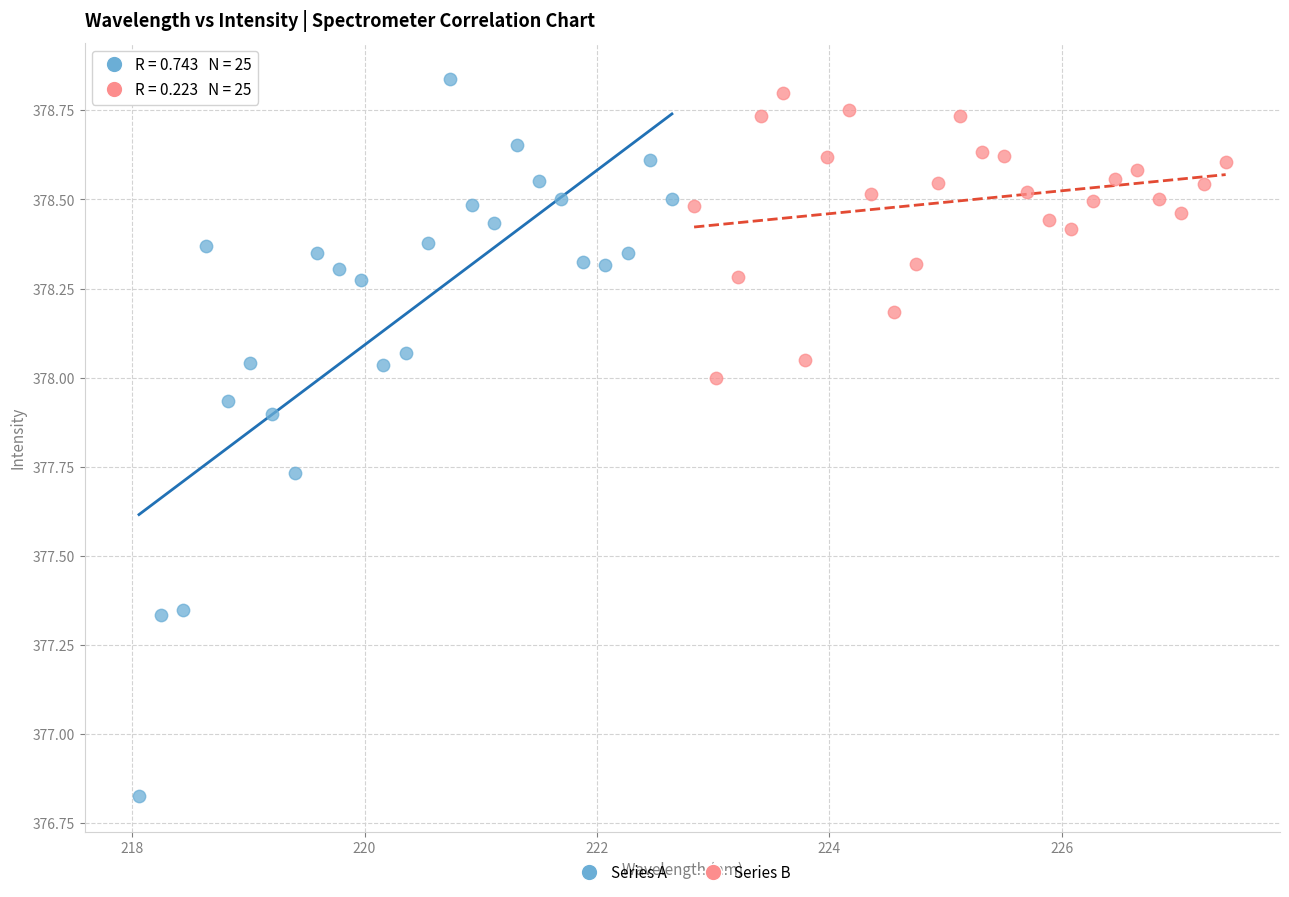

Which series has the widest spread of Y values?

Series A